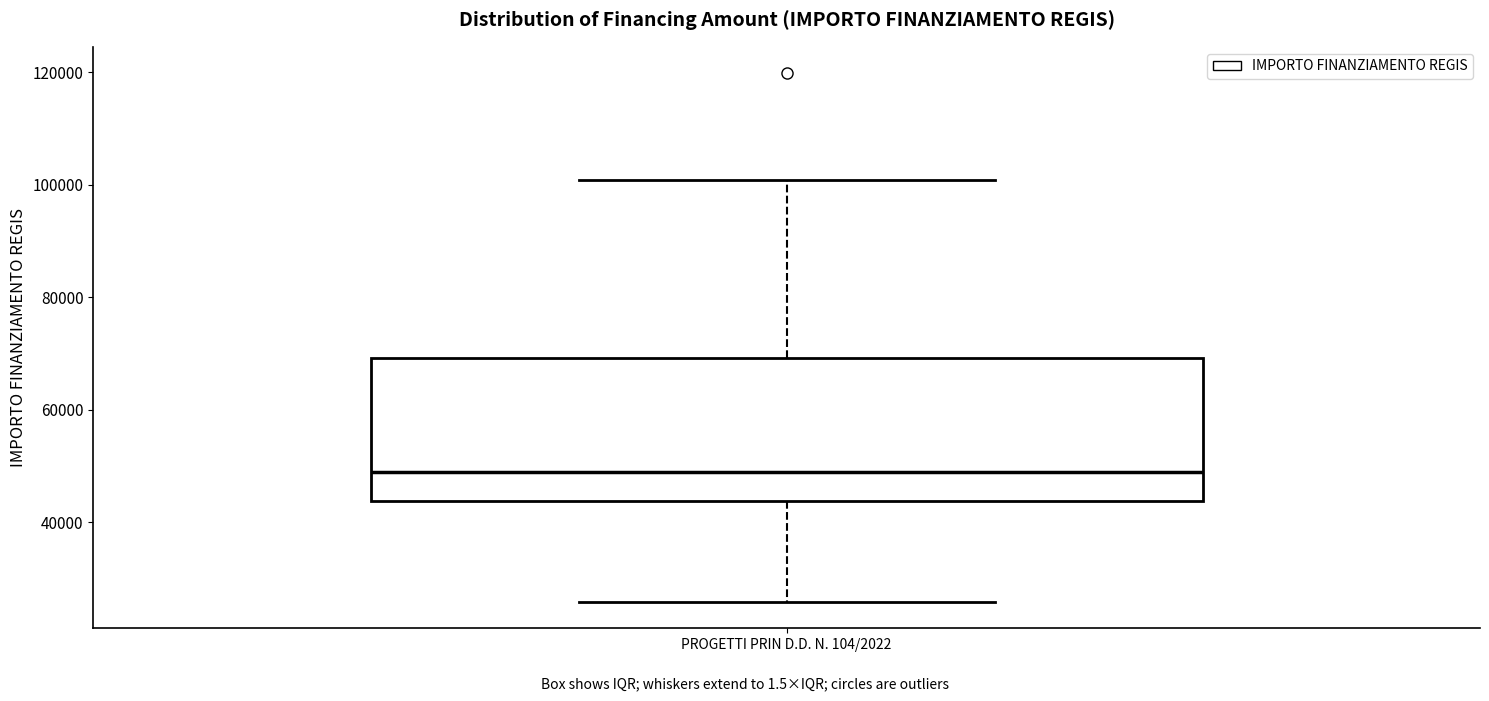

Where is the upper edge of the box for PROGETTI PRIN D.D. N. 104/2022 on the y-axis? The values are not printed on the chart, so give them approximately, as read against the axis.

70000